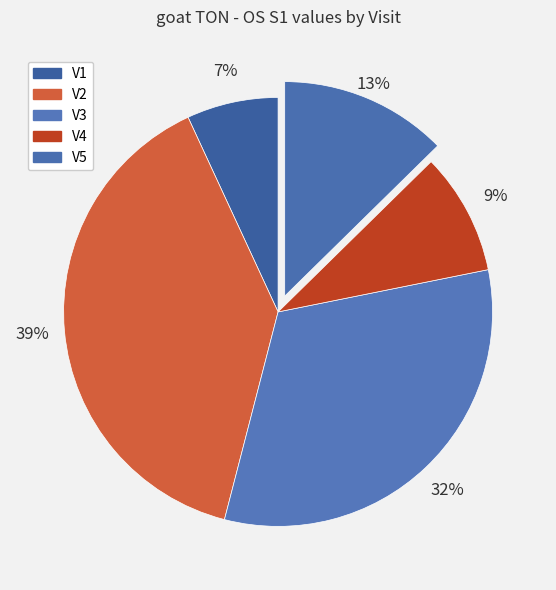

How many slices are in this pie chart?

5